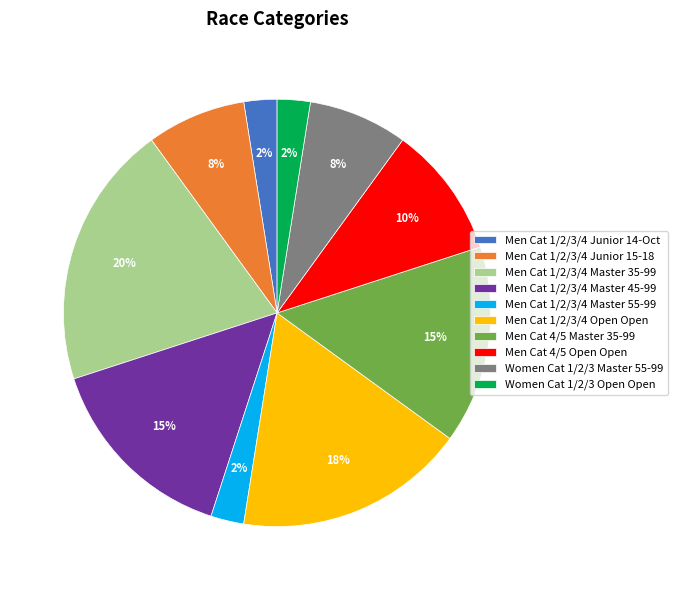

To the nearest percent, what percentage of the pie is Men Cat 4/5 Open Open?

10%